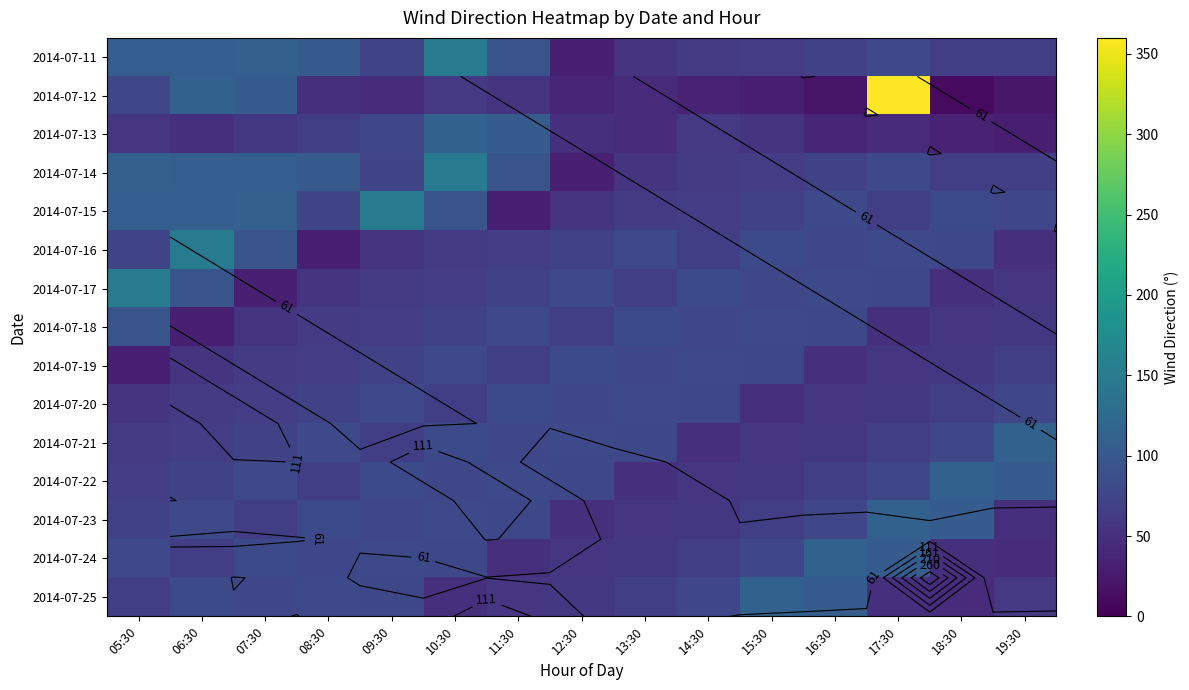

At which label is 2014-07-16 closest to 91?

07:30